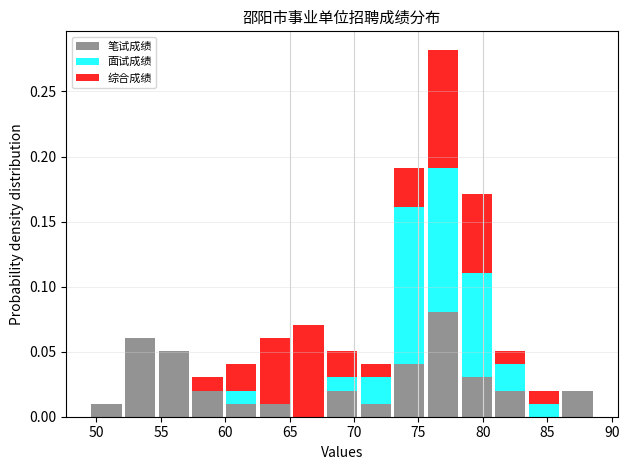

What is the total height of the stacked bar covering 52.0 to 54.5 on the x-axis? Neither the bar edges nor the heights are printed on the chart, so give them approximately, as read against the axes.

0.06